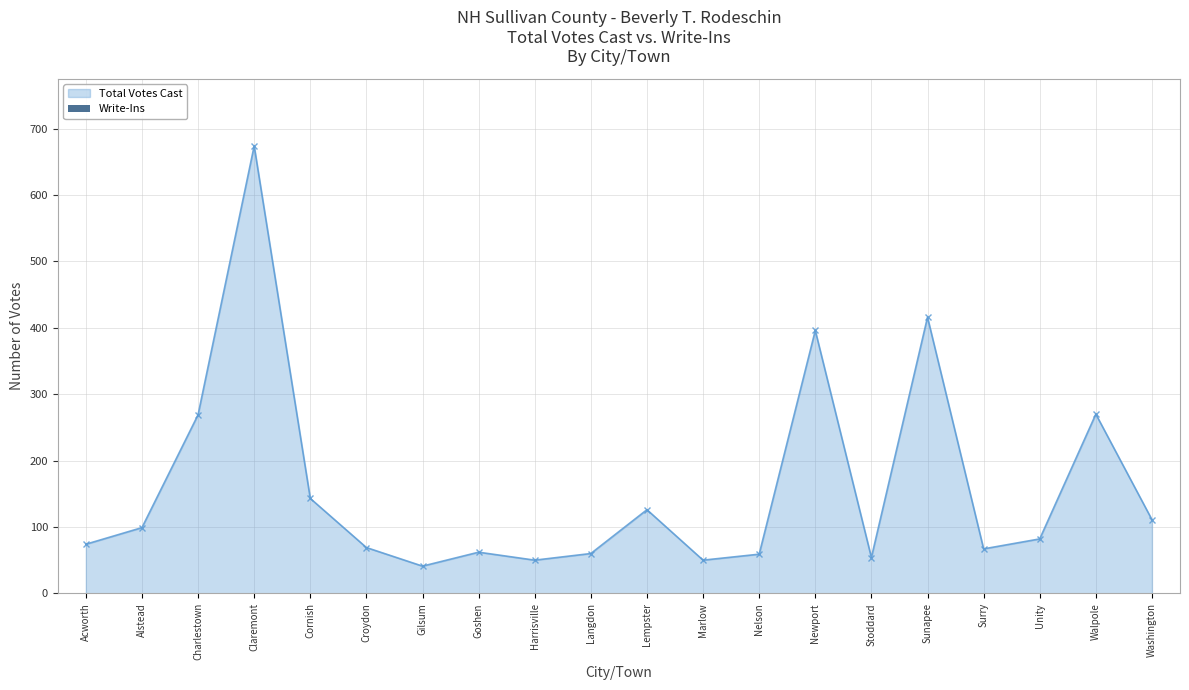

What value does the data have at Surry?

67